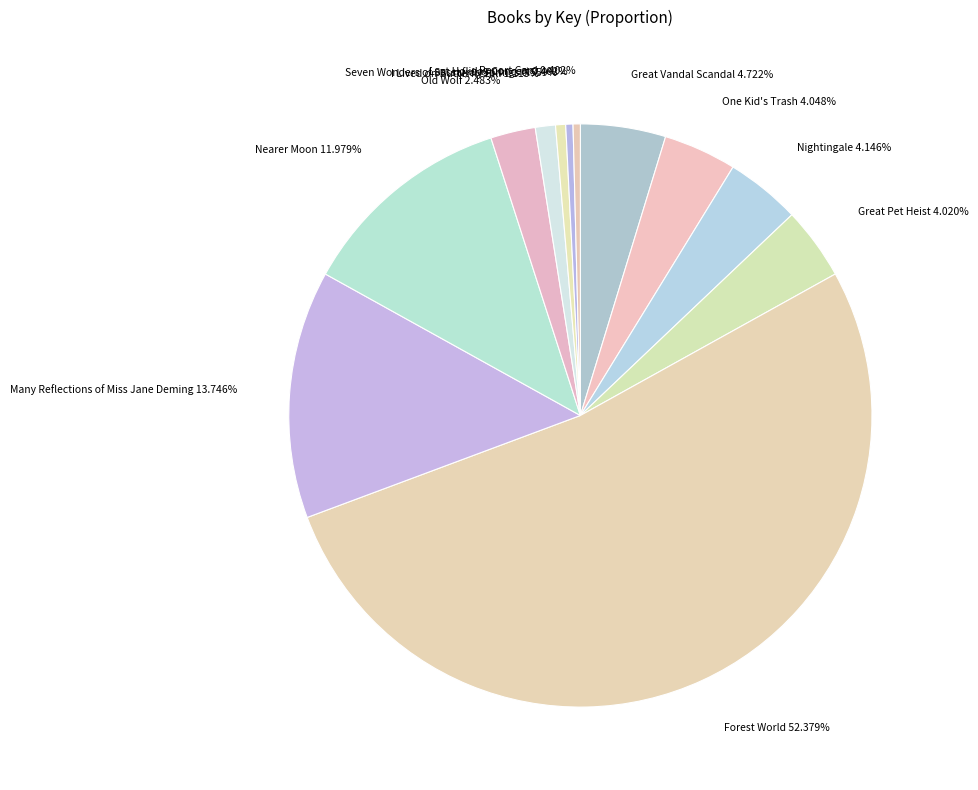

Does I Lived on Butterfly Hill represent more than half of the total?

No